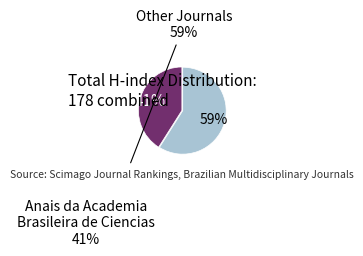

Does any single category account for the majority?

Yes